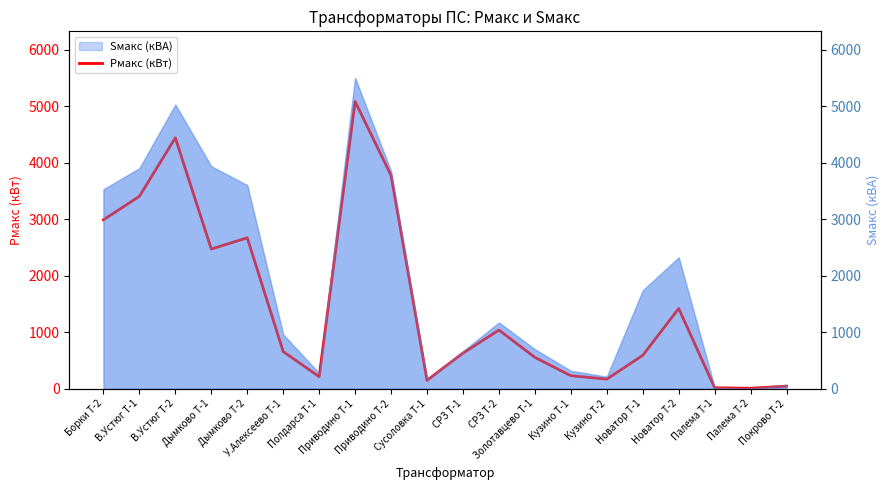

What is the smallest value displayed?

5.2